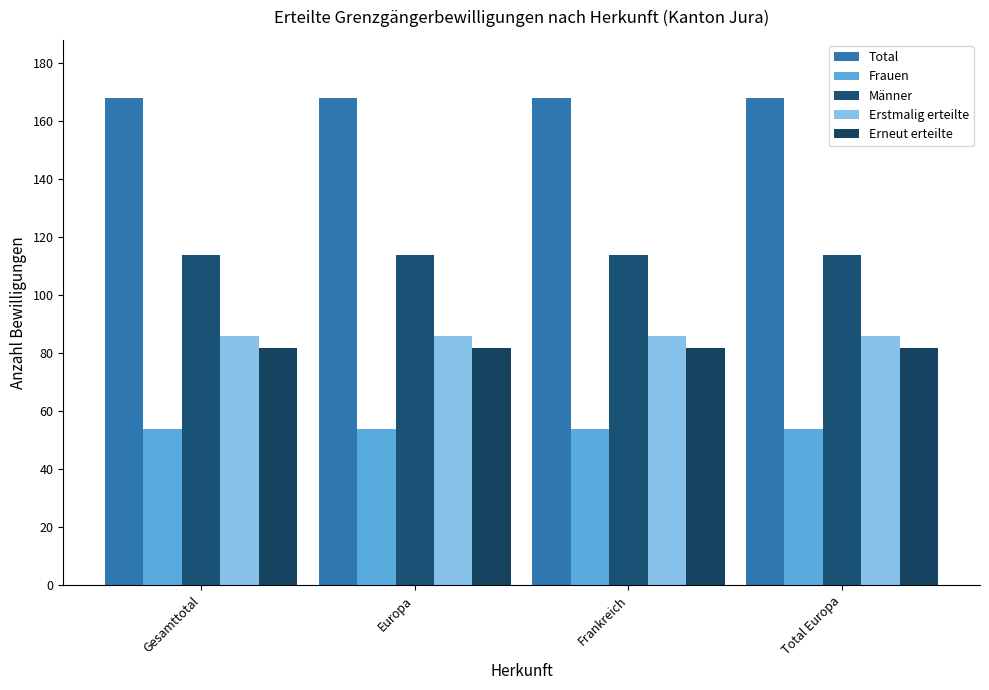

What value does the Erstmalig erteilte series have at Gesamttotal?

86